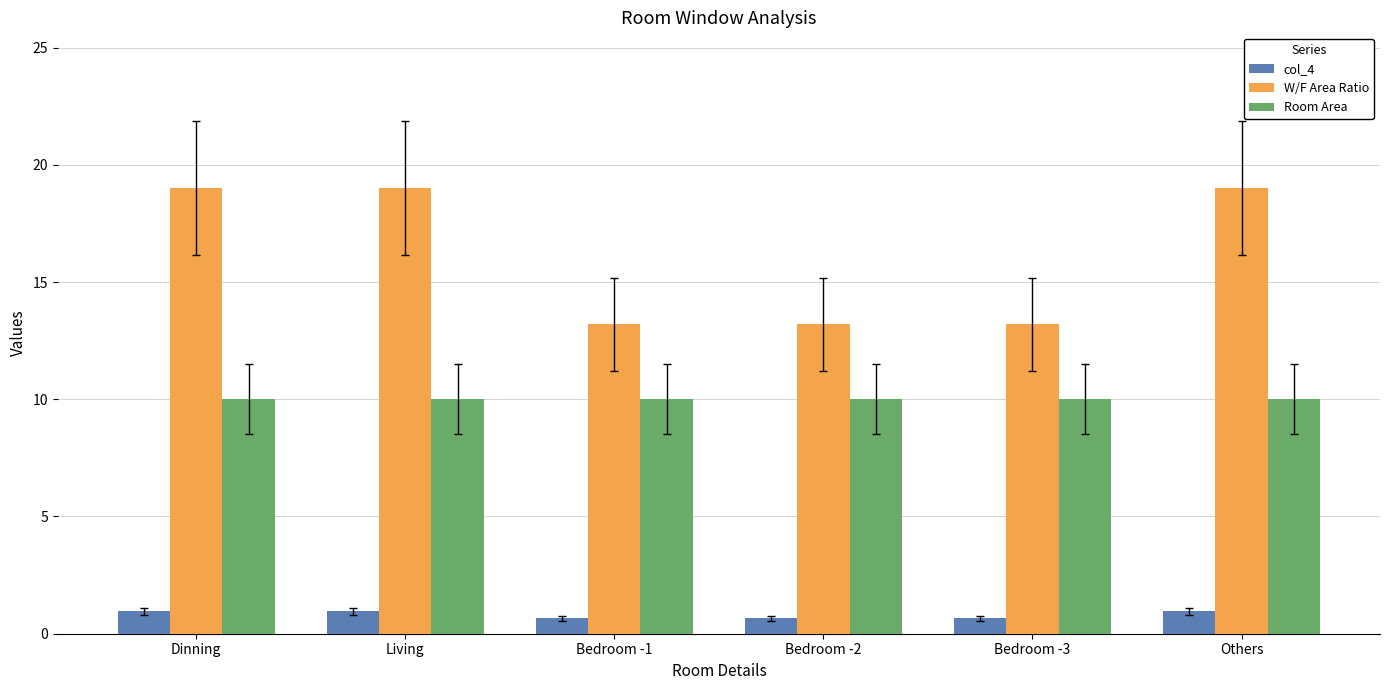

What is the spread (max minus min) of values at Bedroom -1?

12.5